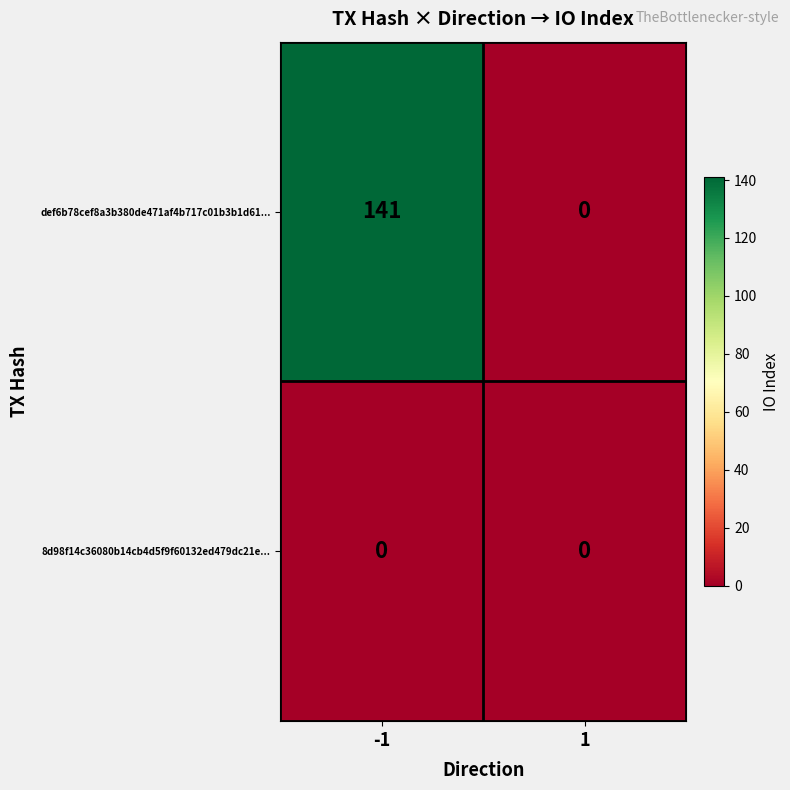

Reading left to right, what are all the values shown in this chart?

def6b78cef8a3b380de471af4b717c01b3b1d61...: -1=141	1=0
8d98f14c36080b14cb4d5f9f60132ed479dc21e...: -1=0	1=0